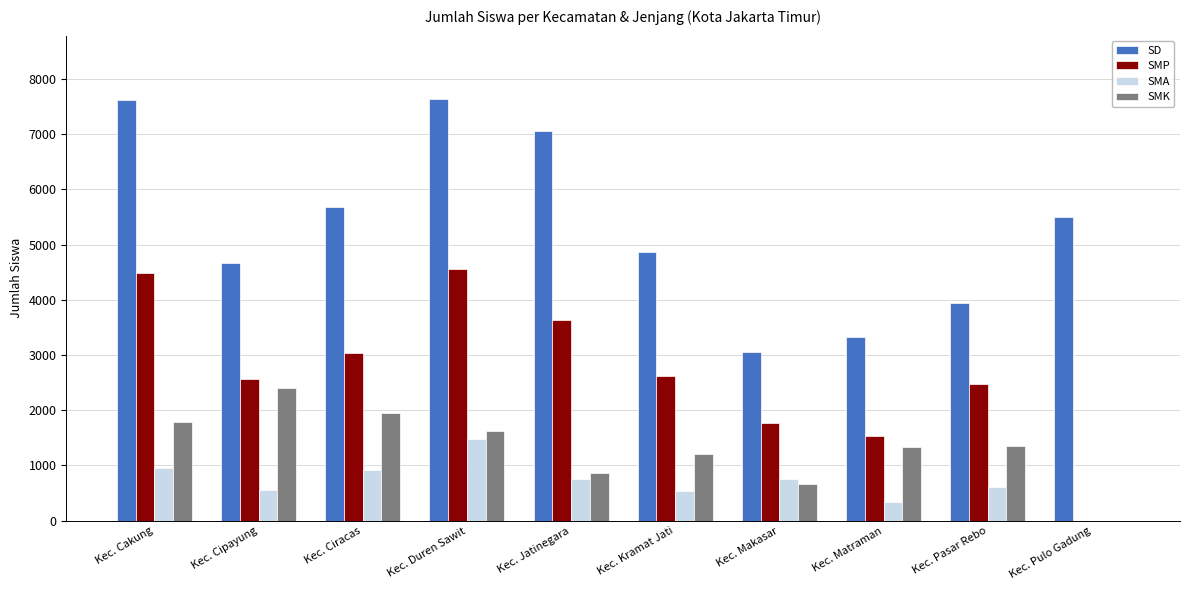

The value of SD at Kec. Makasar is 1112. True or false?

False